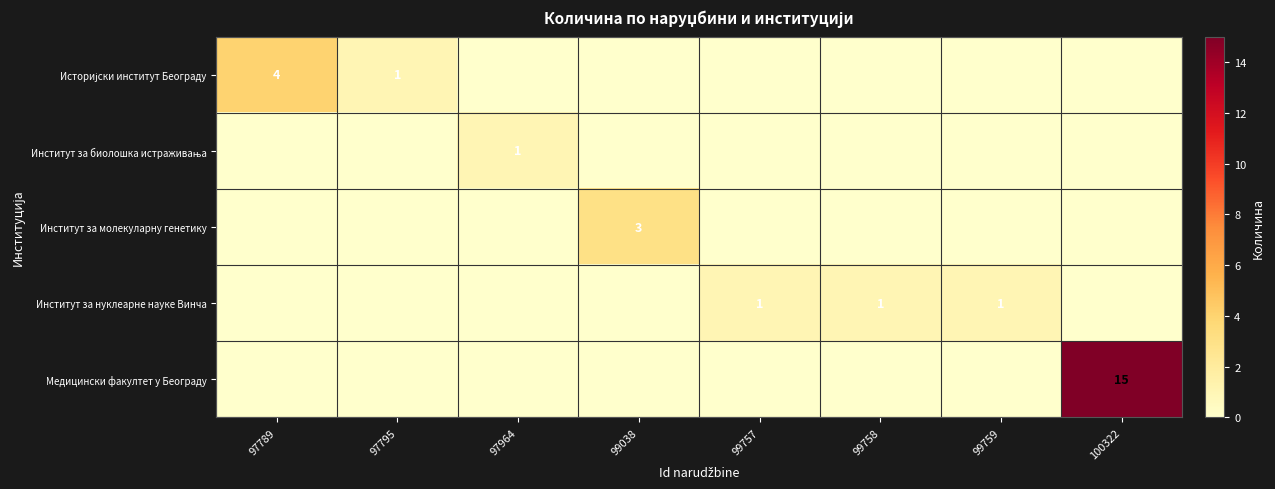

What is the maximum value shown in the chart?

15